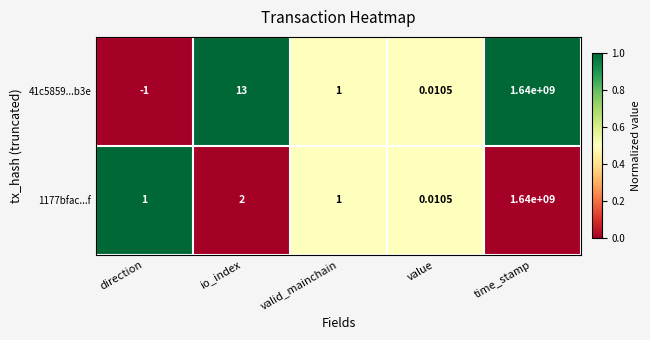

At which label is 41c5859...b3e closest to 819999999?

io_index